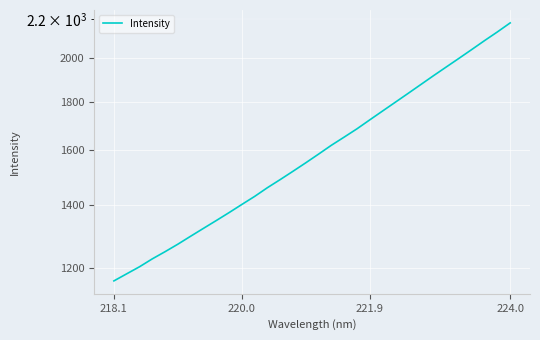

True or false: there are more than 0 points higher than both neighbors.

False